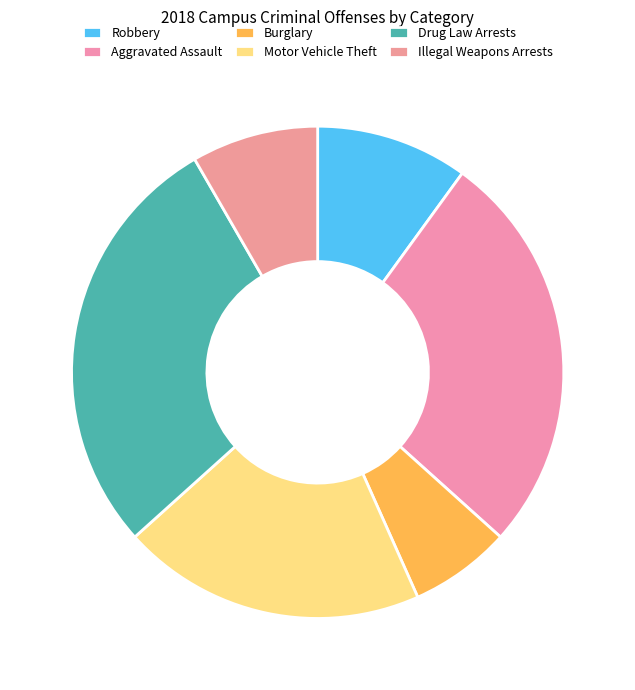

What percentage is the Drug Law Arrests slice, to the nearest percent?

28%